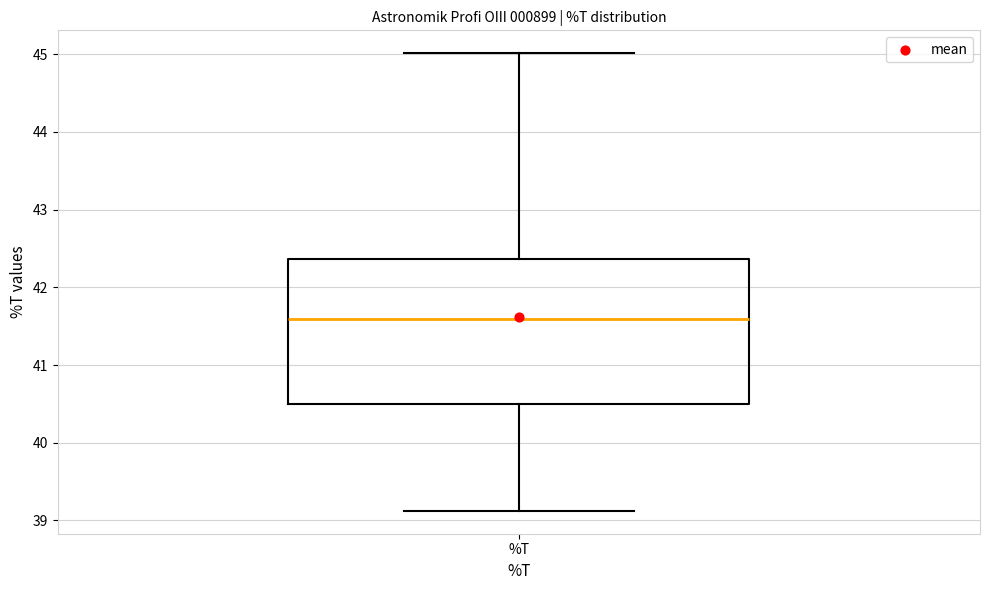

Where does the lower whisker of the box for %T end on the y-axis? The values are not printed on the chart, so give them approximately, as read against the axis.

39.1